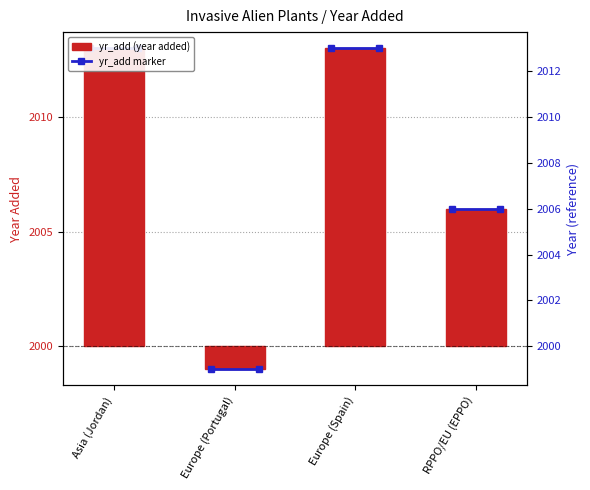

Is it true that the value at Europe (Spain) is 18?

False